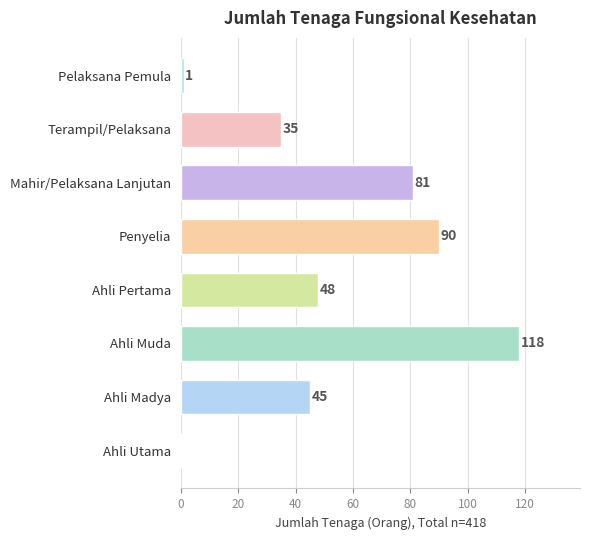

The chart shows a value of 0 at Ahli Utama. True or false?

True